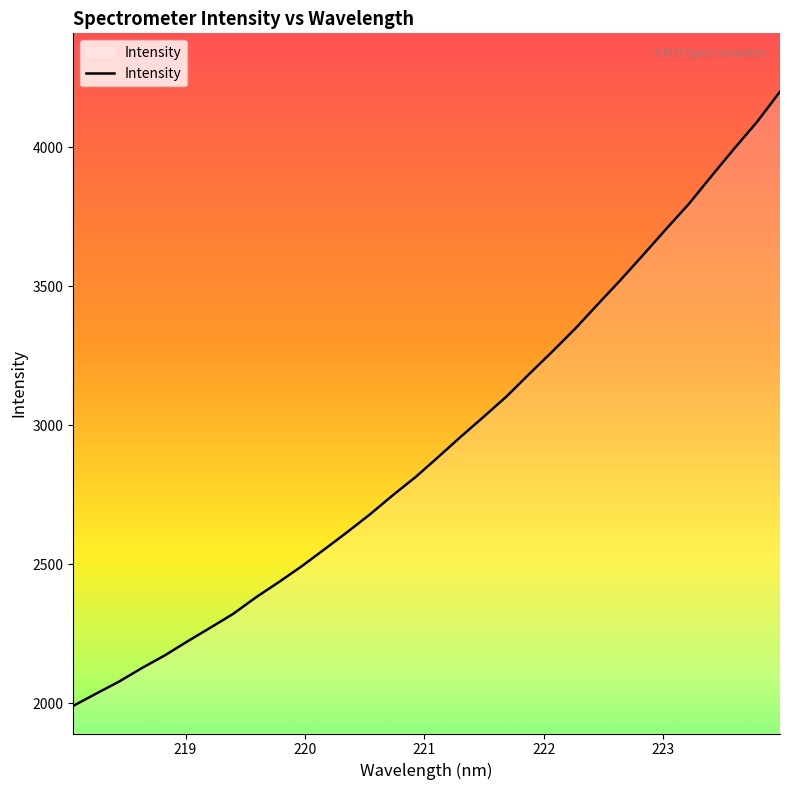

What is the smallest value displayed?

1989.7